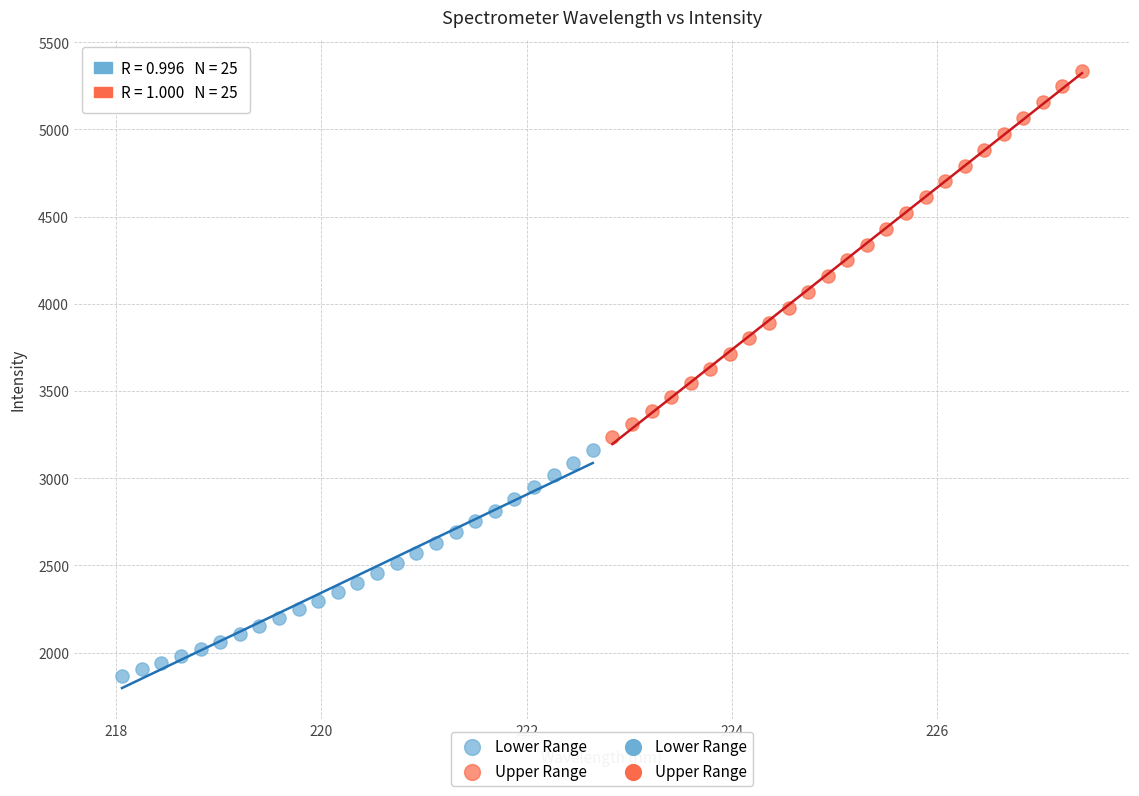

Which series contains the highest Y value?

Upper Range